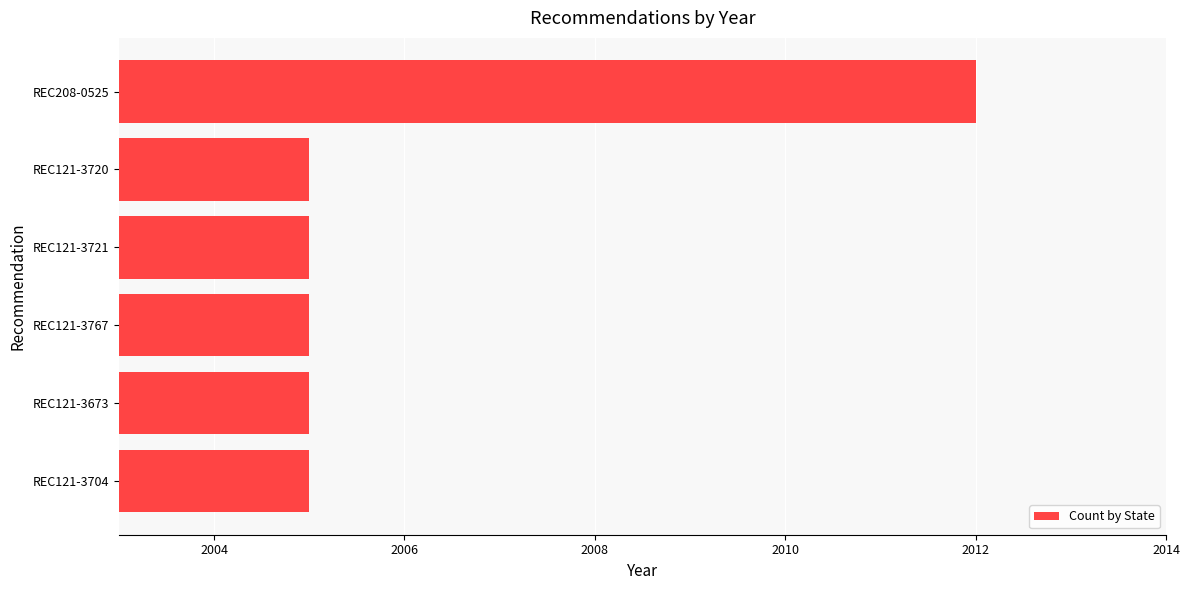

Are the bars grouped side by side (vs. stacked)?

No